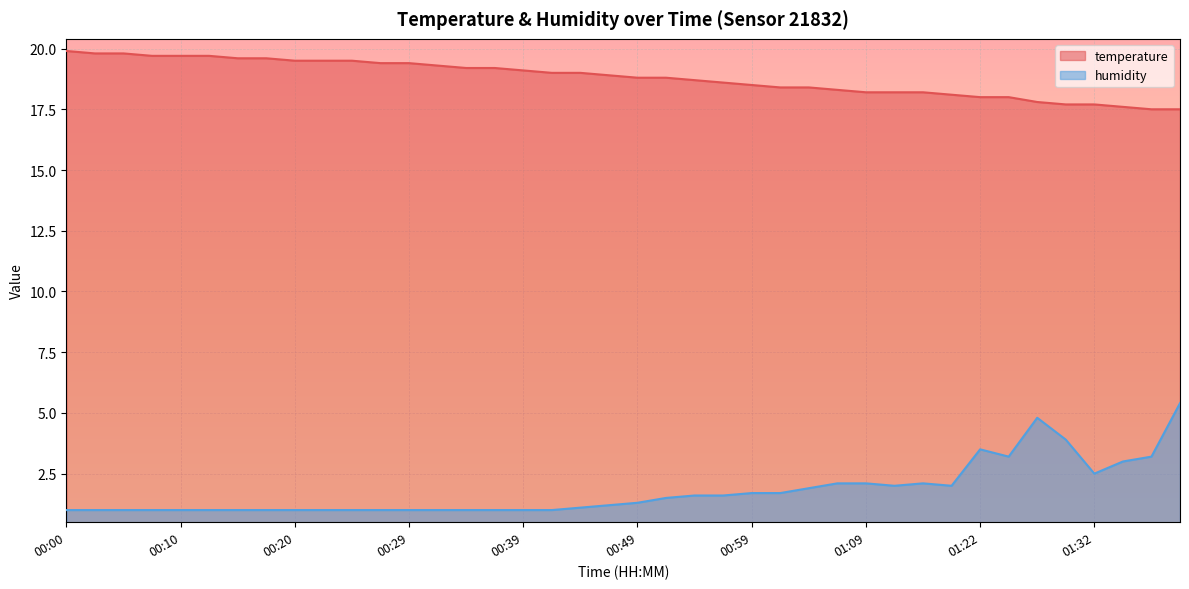

Is it true that humidity equals 5.4 at 01:40?

True